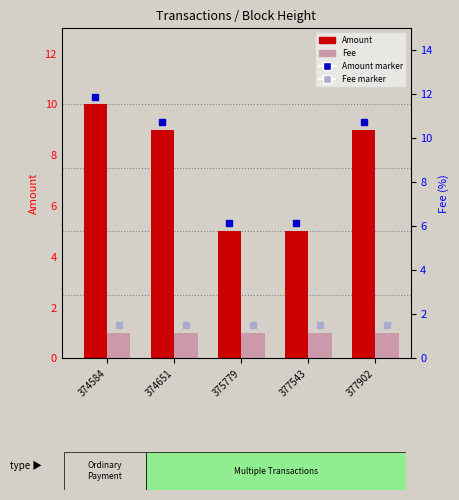

Rank the series by their average value, from highest to lowest.

Amount, Fee